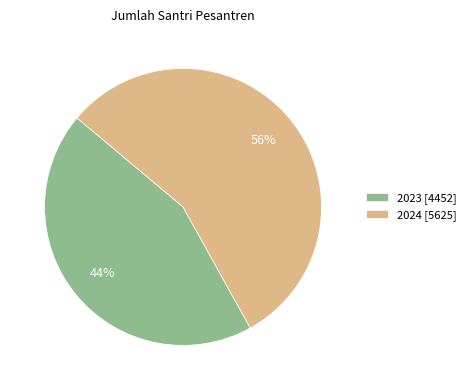

To the nearest percent, what is the average slice percentage?

50%